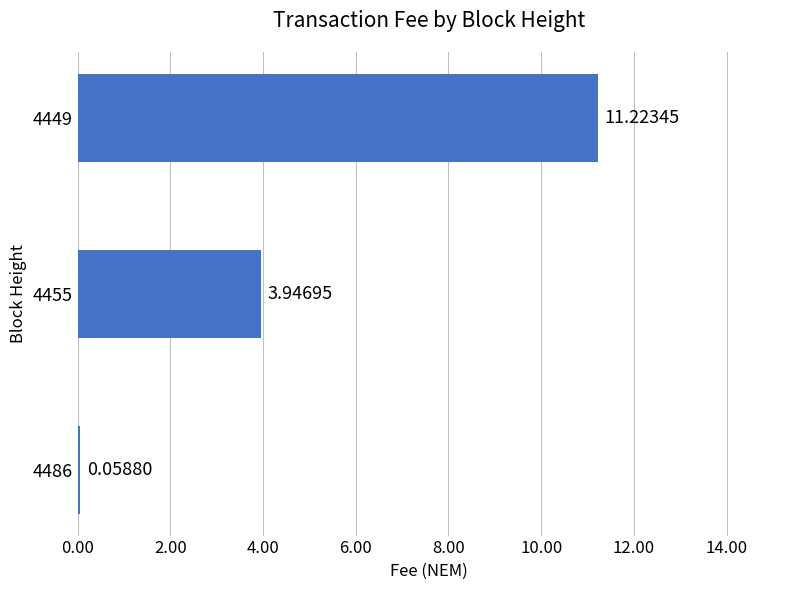

What is the difference between the maximum and minimum values?

11.2